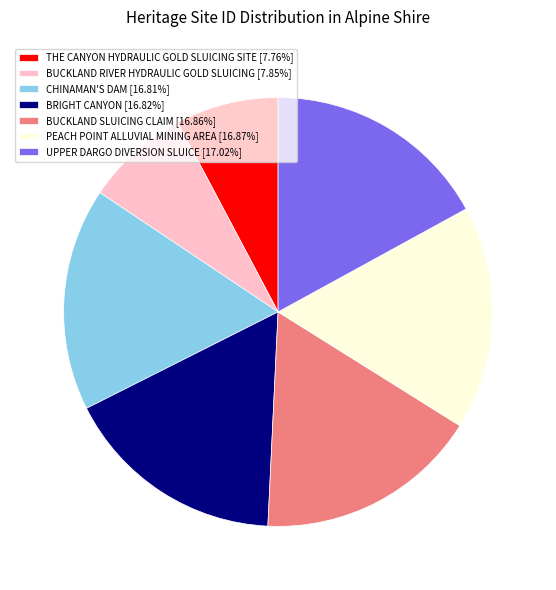

What is the ratio of the value at PEACH POINT ALLUVIAL MINING AREA [16.87%] to the value at BRIGHT CANYON [16.82%]?

1.0